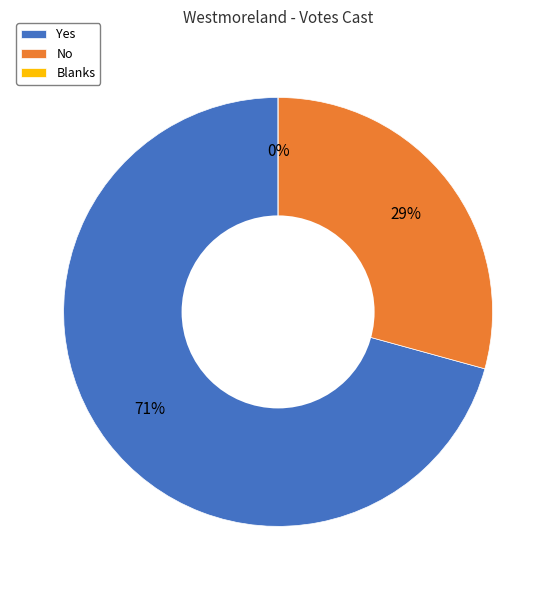

Rank the categories by value from lowest to highest.

Blanks, No, Yes